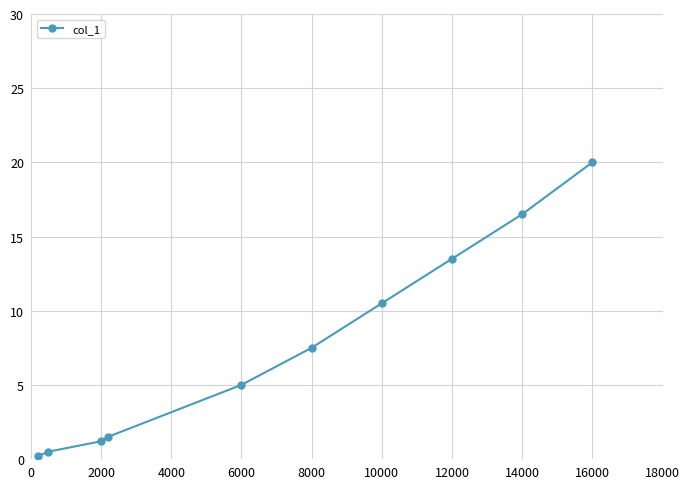

What is the value of the 1st point from the left?

0.2